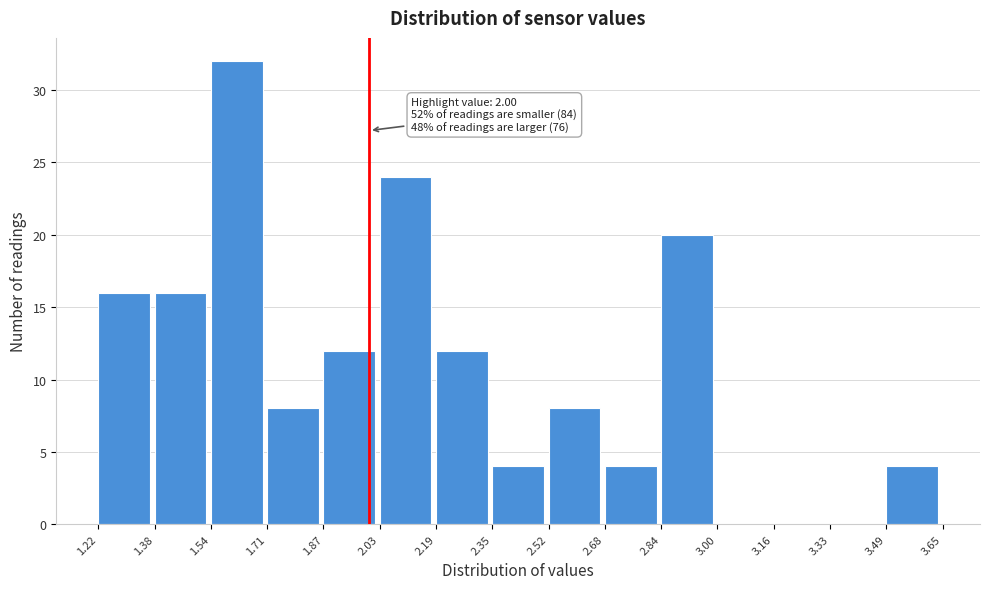

Over which range of the x-axis is the bar tallest?

1.54 to 1.71